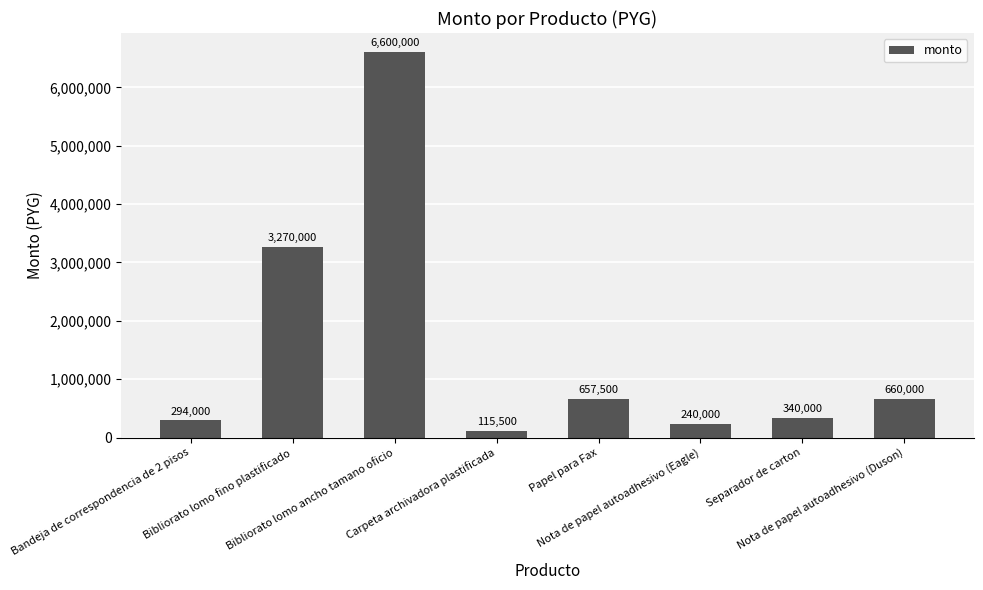

Reading left to right, extract all data points from this chart.

Bandeja de correspondencia de 2 pisos=294000	Bibliorato lomo fino plastificado=3270000	Bibliorato lomo ancho tamano oficio=6600000	Carpeta archivadora plastificada=115500	Papel para Fax=657500	Nota de papel autoadhesivo (Eagle)=240000	Separador de carton=340000	Nota de papel autoadhesivo (Duson)=660000